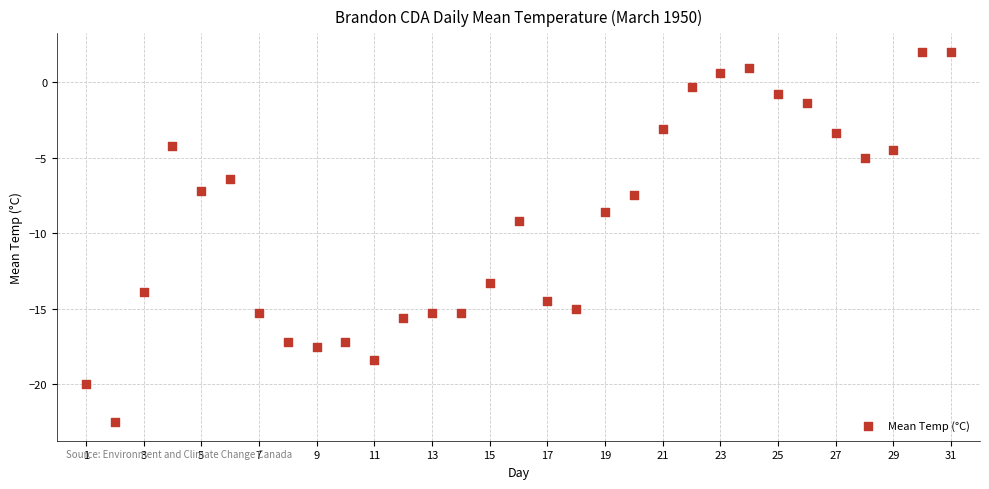

What is the range of Y values (max minus min)?

24.5